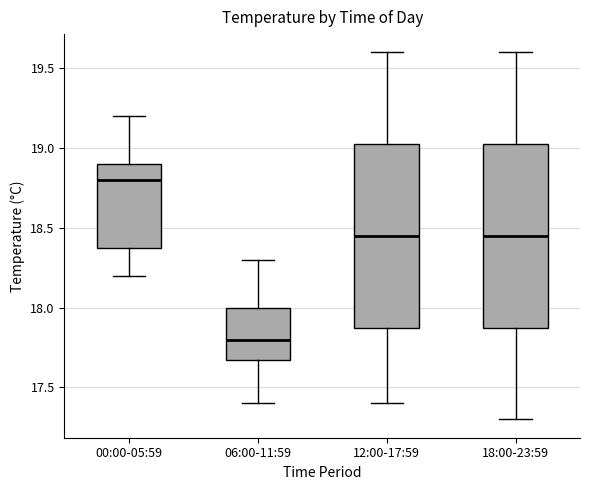

Reading left to right, read every box against the y-axis: the position of its median line, the range the box covers, and the ends of its whiskers. The values are not printed on the chart, so give them approximately, as read against the axis.

00:00-05:59: median 18.80, box 18.40 to 18.90, whiskers 18.20 to 19.20
06:00-11:59: median 17.80, box 17.70 to 18.00, whiskers 17.40 to 18.30
12:00-17:59: median 18.45, box 17.90 to 19.05, whiskers 17.40 to 19.60
18:00-23:59: median 18.45, box 17.90 to 19.05, whiskers 17.30 to 19.60